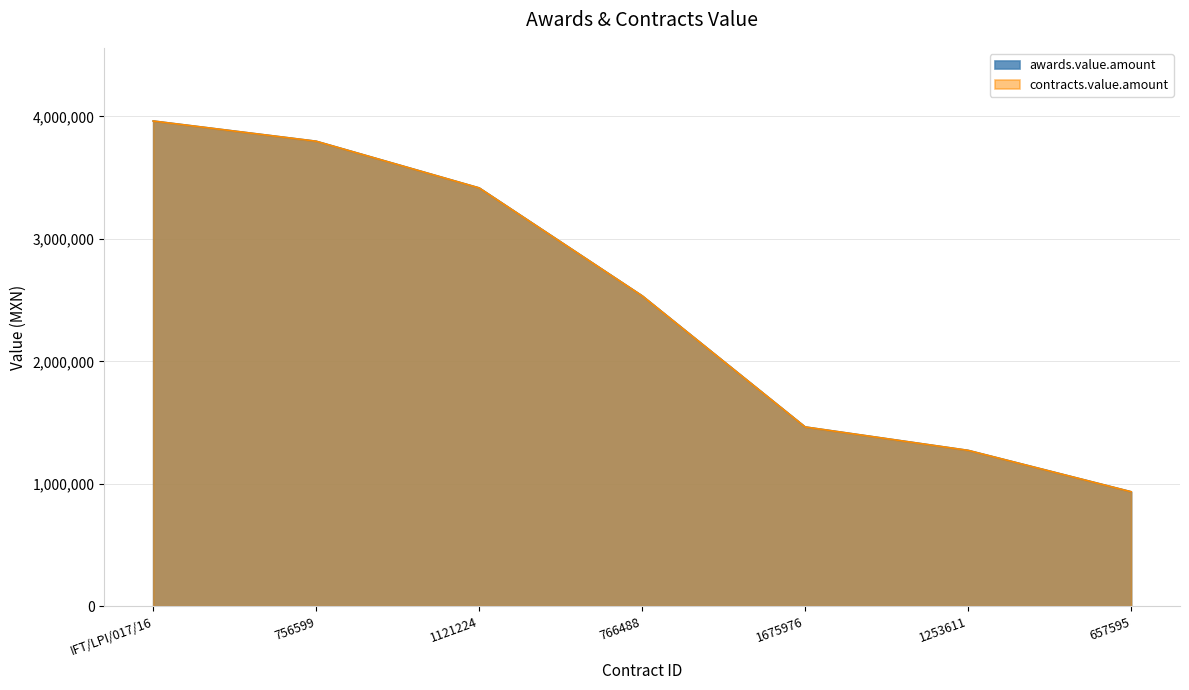

What position from the left is 1121224?

3